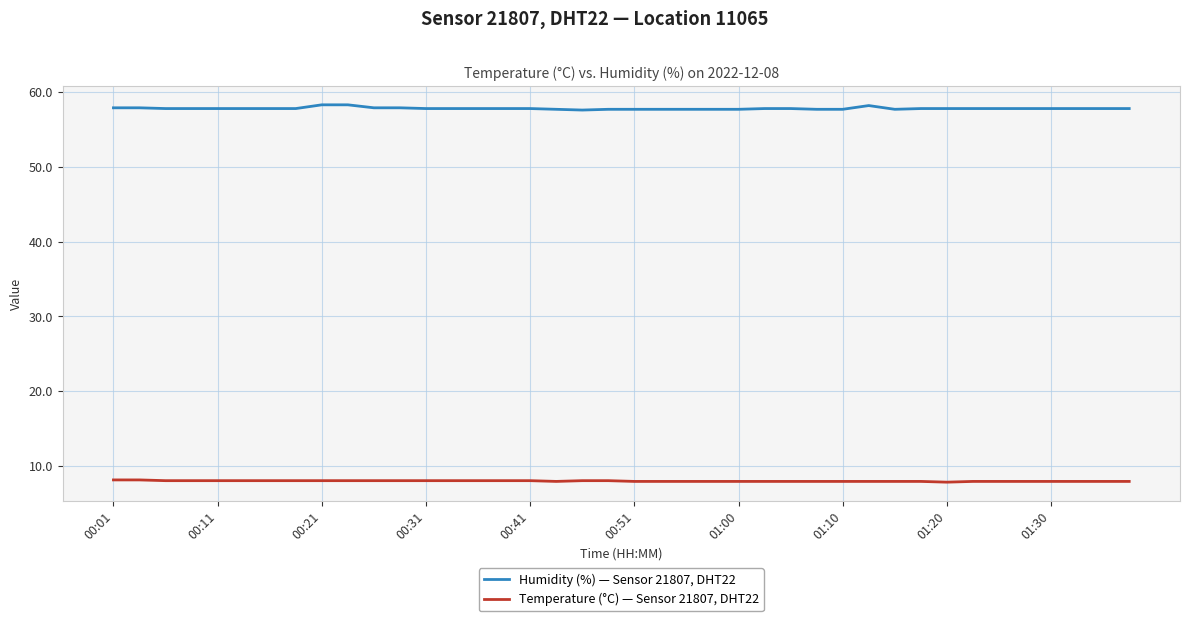

What is the greatest value displayed?

58.3